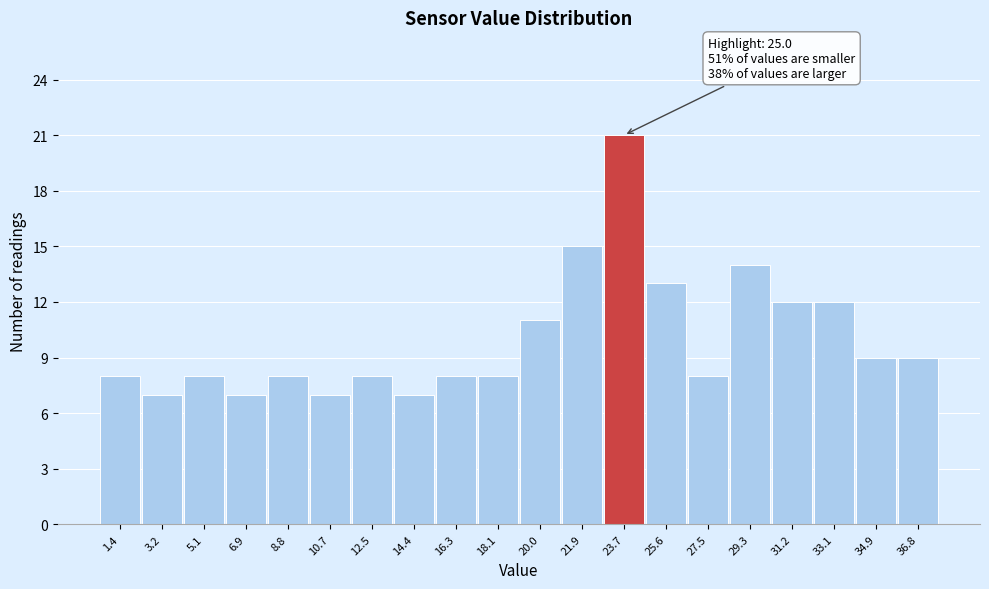

Reading left to right, extract all data points from this chart.

8	7	8	7	8	7	8	7	8	8	11	15	21	13	8	14	12	12	9	9